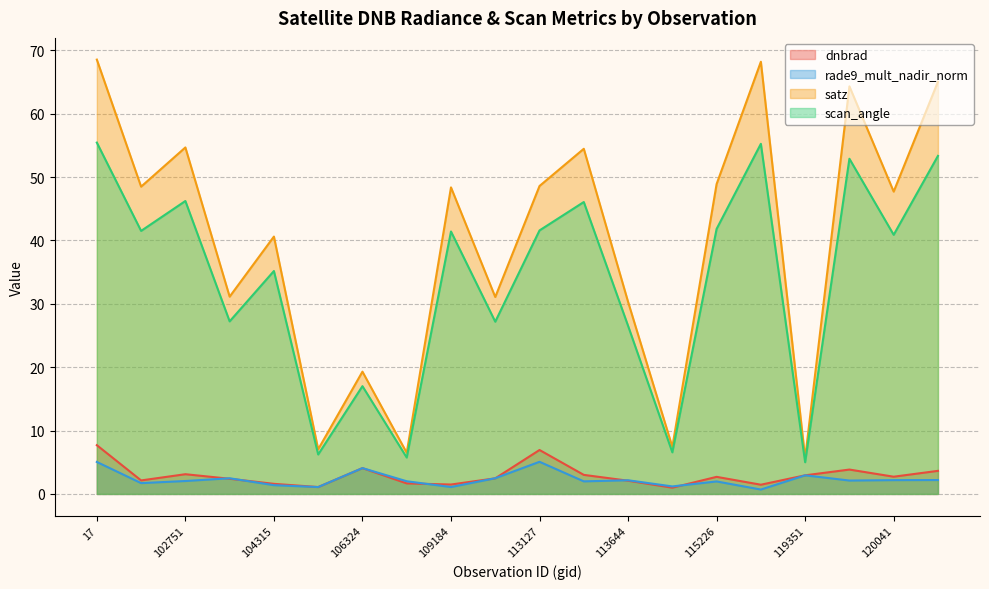

Between 112104 and 113644, which is larger?

112104